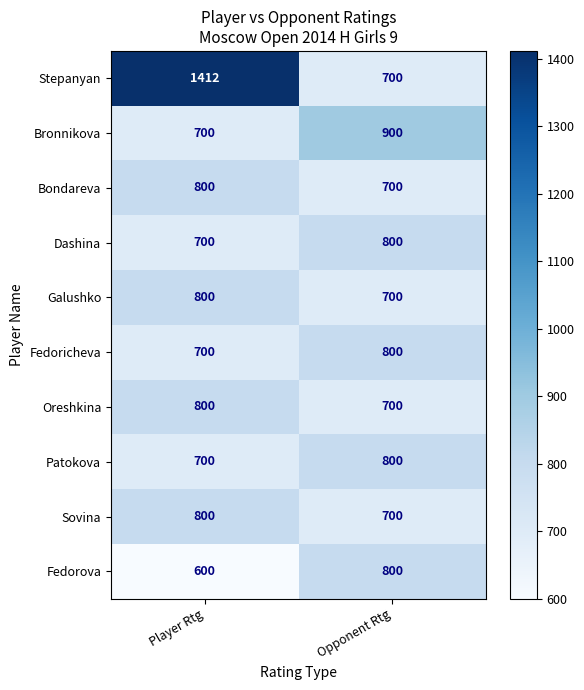

Reading left to right, extract all data points from this chart.

Stepanyan: 1412	700
Bronnikova: 700	900
Bondareva: 800	700
Dashina: 700	800
Galushko: 800	700
Fedoricheva: 700	800
Oreshkina: 800	700
Patokova: 700	800
Sovina: 800	700
Fedorova: 600	800